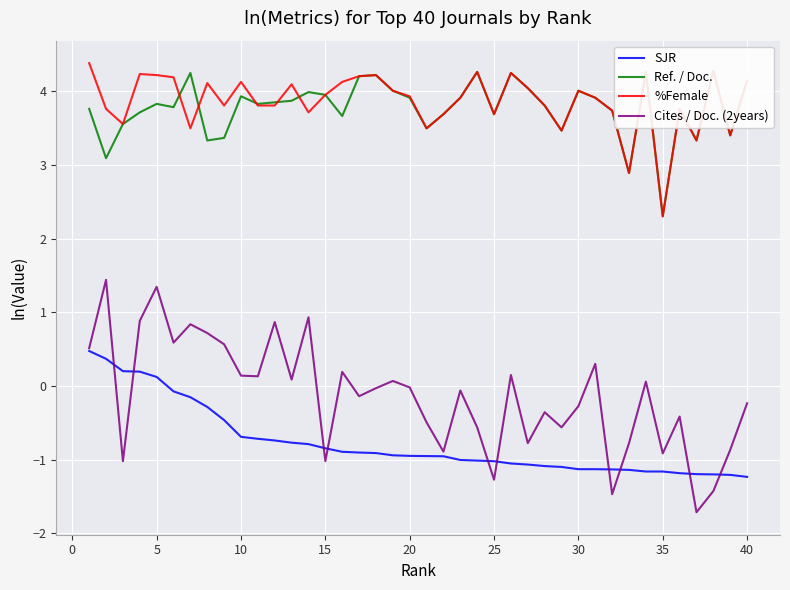

The value of %Female at 15 is 6.7. True or false?

False